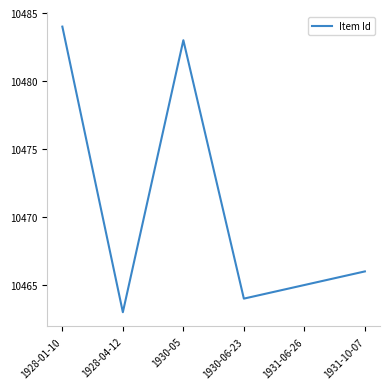

True or false: the data shows 10465 at 1931-06-26.

True